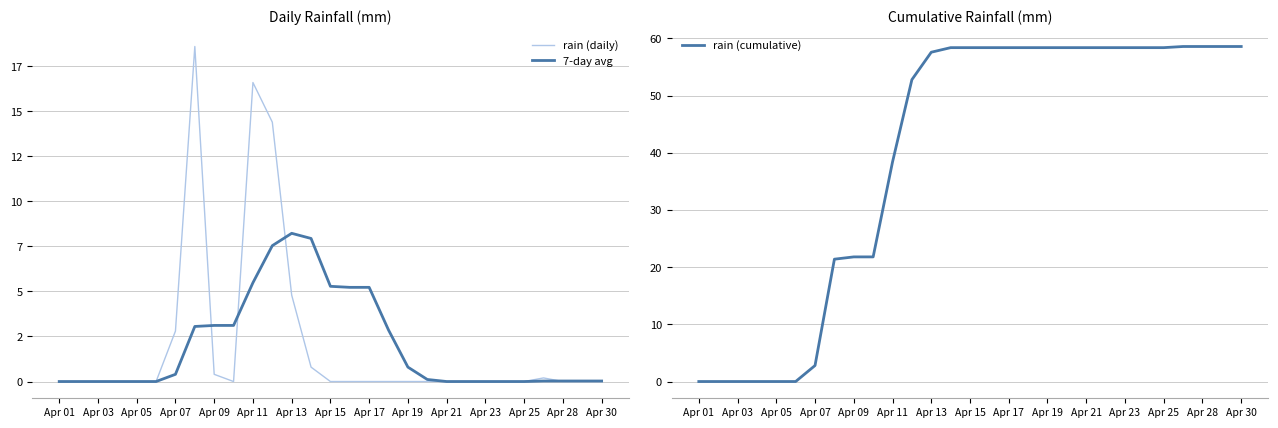

Is it true that rain (cumulative) equals 0.0 at Apr 03?

True